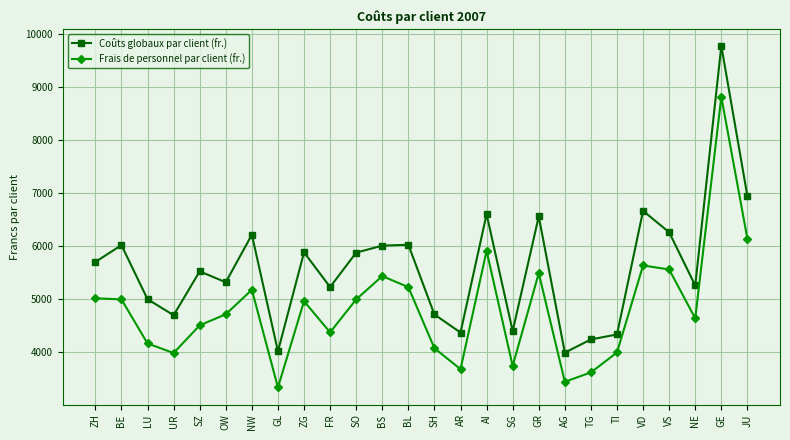

Which category has the highest value across all series?

GE